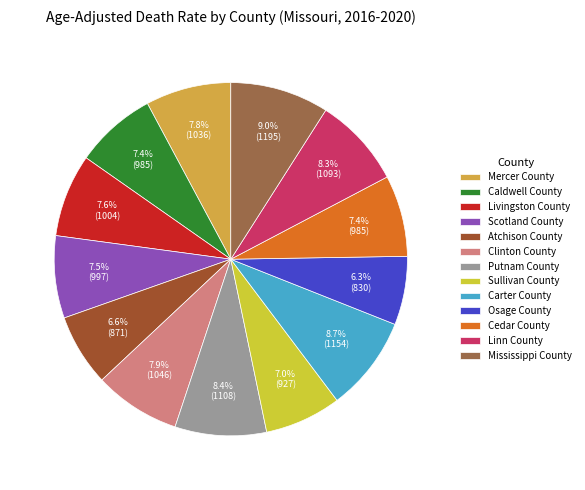

How many slices are in this pie chart?

13